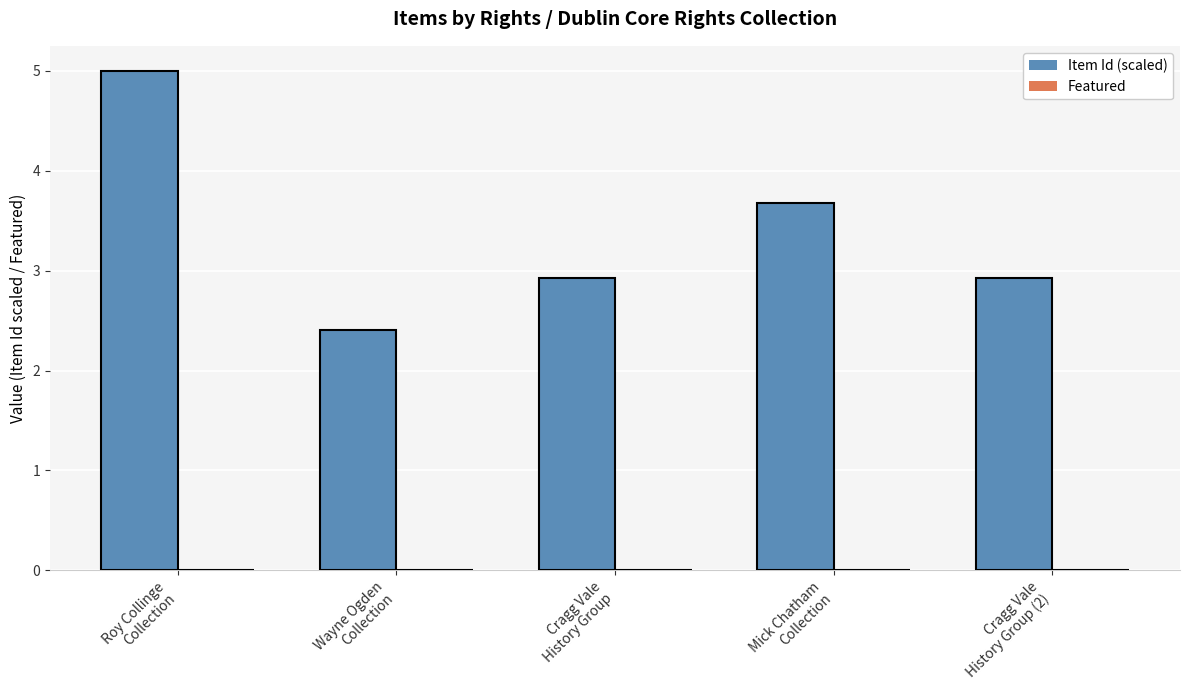

Reading left to right, transcribe all the data shown in this chart.

Item Id (scaled): 5.0	2.4	2.9	3.7	2.9
Featured: 0.0	0.0	0.0	0.0	0.0